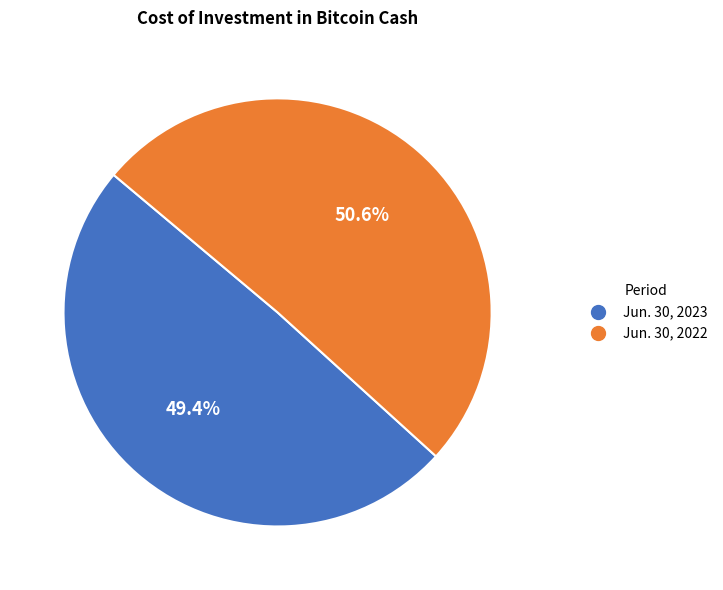

Is there any slice that represents more than half of the pie?

Yes